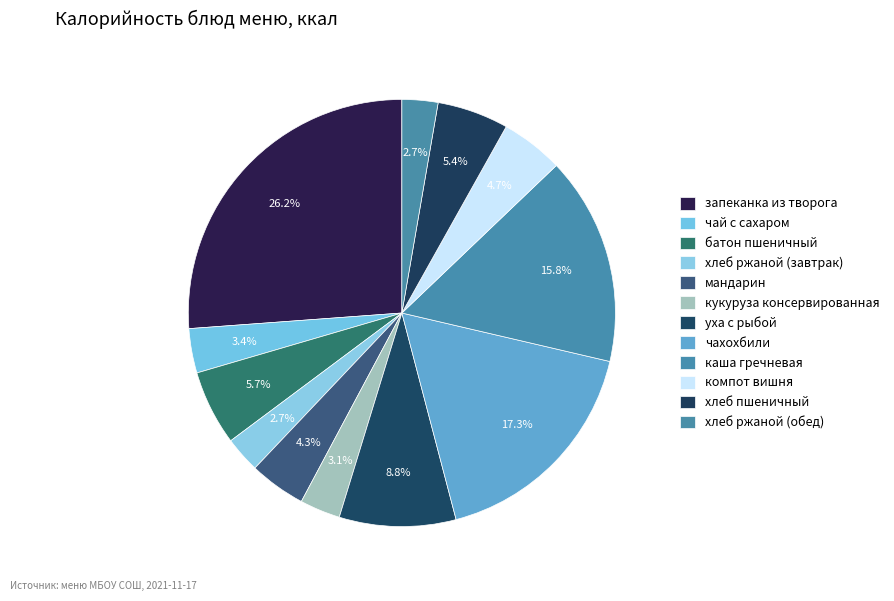

Count the number of slices in the pie.

12